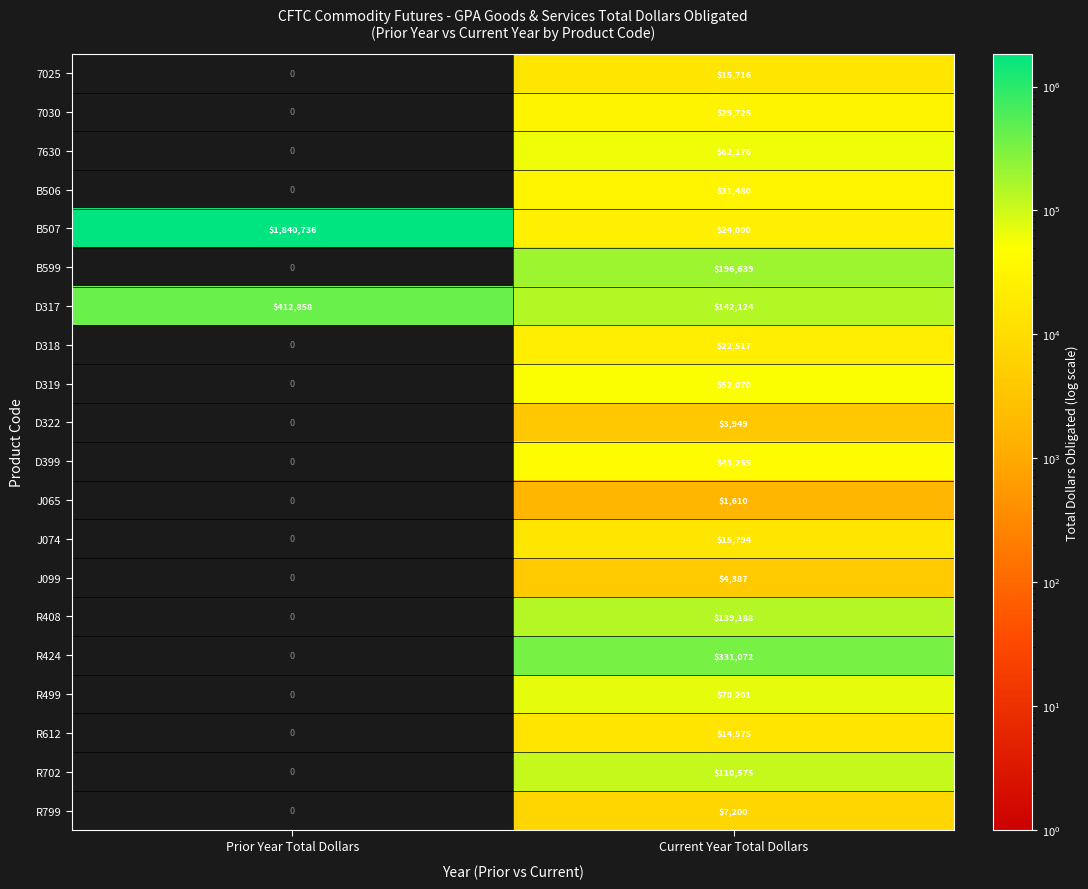

Which series has the largest total across all categories?

B507